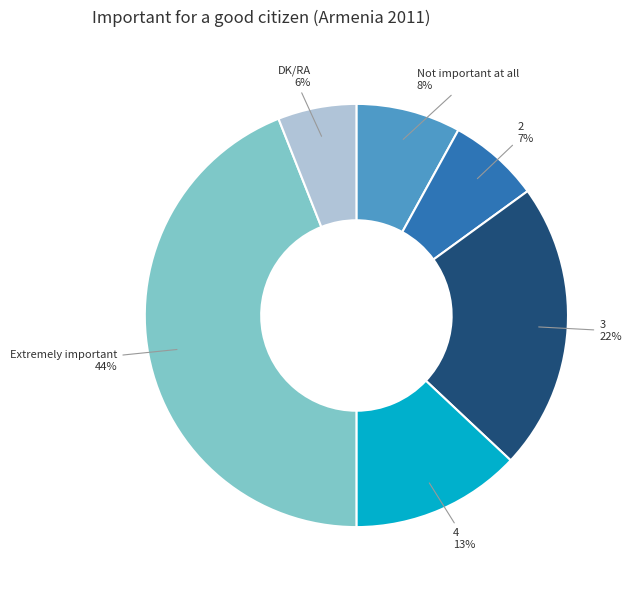

Is there a majority slice in this chart?

No